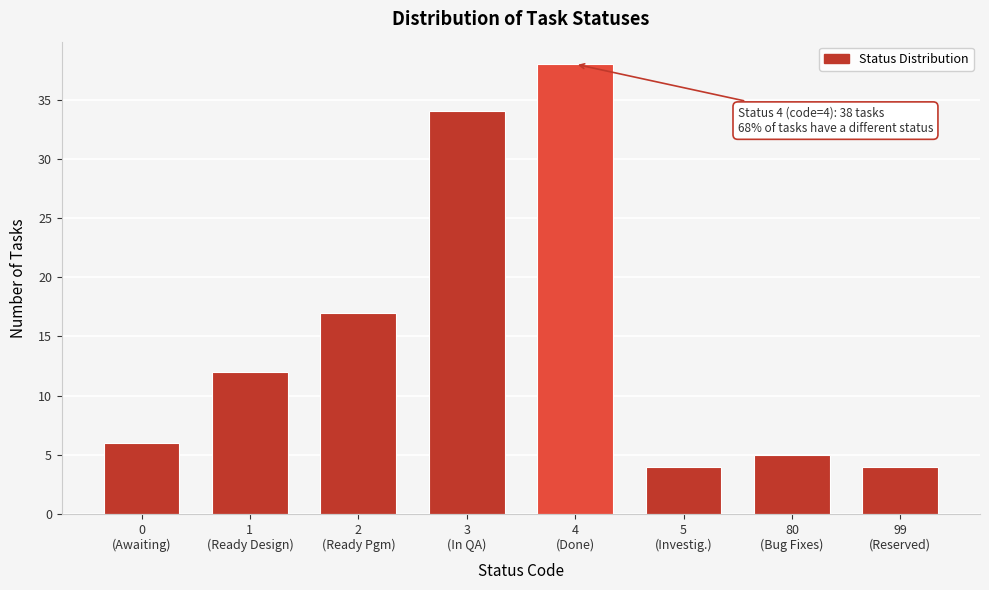

Reading left to right, transcribe all the data shown in this chart.

6	12	17	34	38	4	5	4